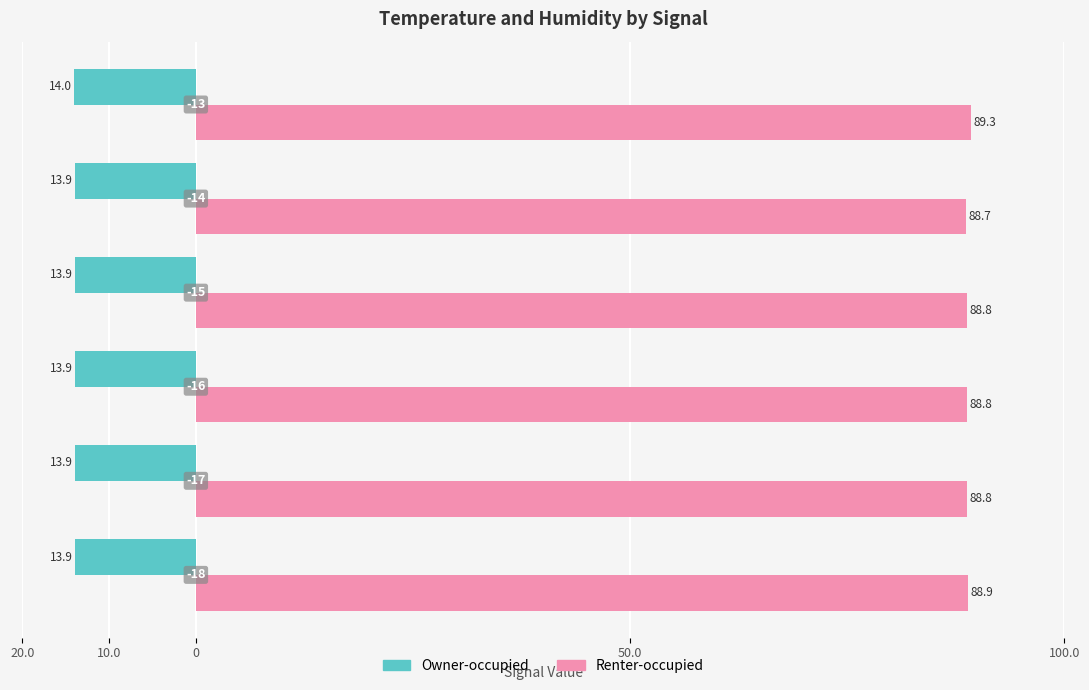

What is the difference between the second highest and second lowest values in the Renter-occupied series?

0.1